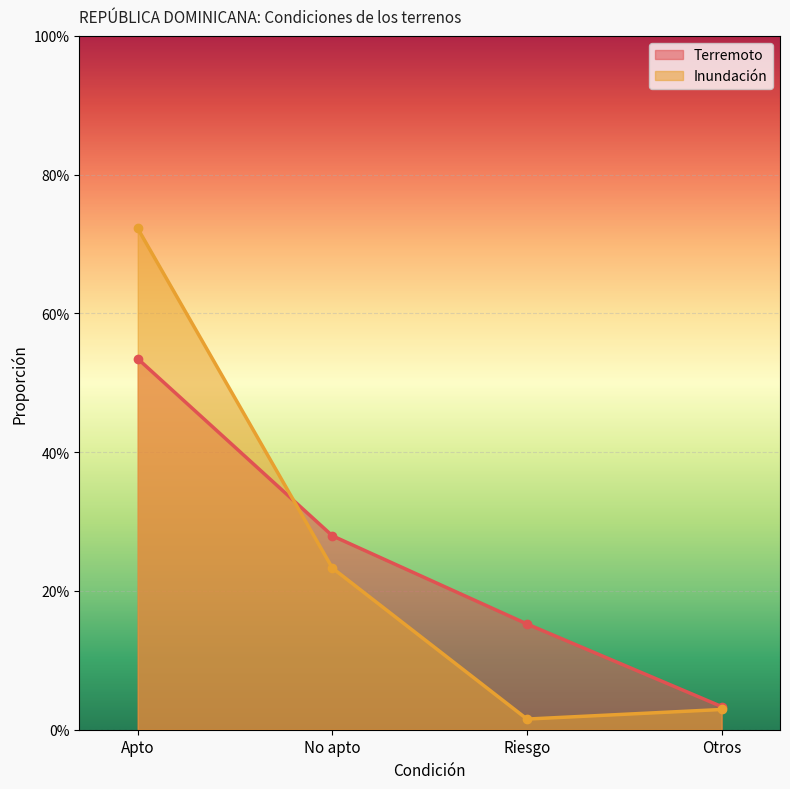

True or false: Terremoto and Inundación cross at least once.

True